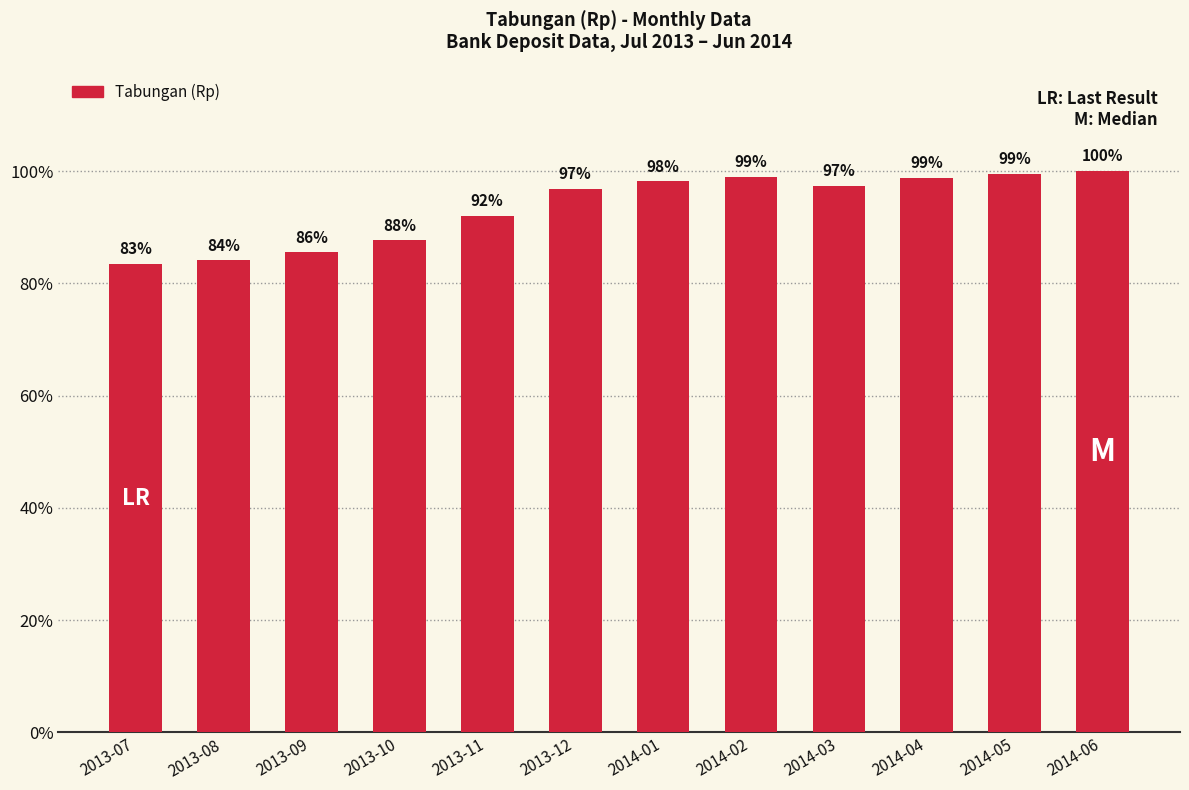

Rank the categories by value from highest to lowest.

2014-06, 2014-05, 2014-02, 2014-04, 2014-01, 2014-03, 2013-12, 2013-11, 2013-10, 2013-09, 2013-08, 2013-07